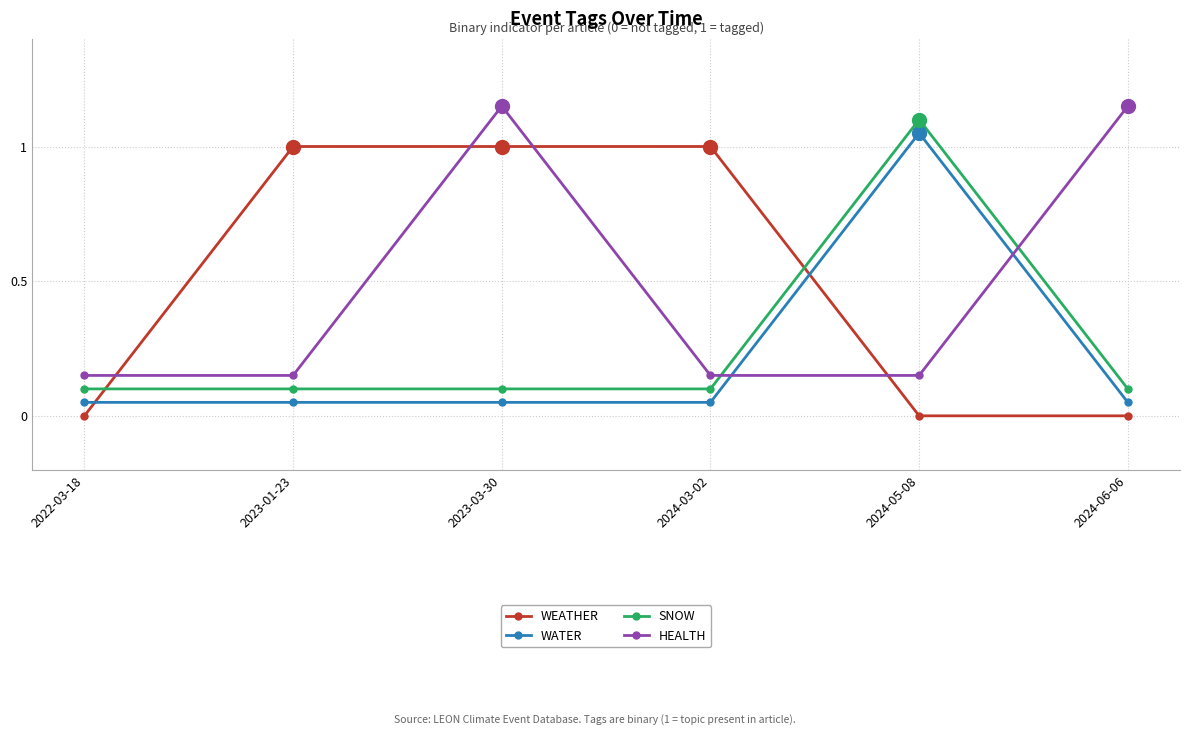

In HEALTH, how many points are higher than both neighbors (excluding endpoints)?

1